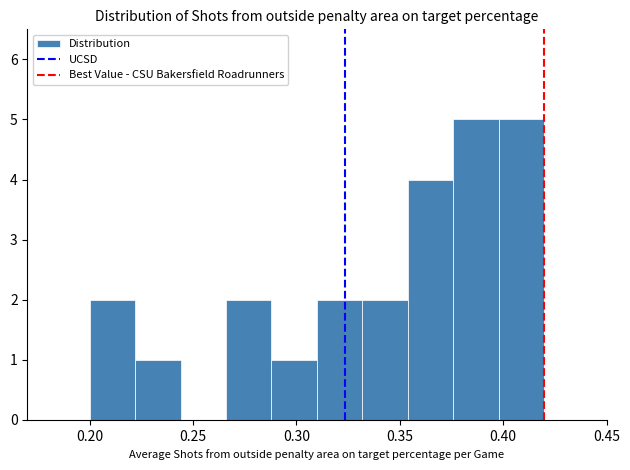

Reading left to right, list every bar in this chart as the range it spans on the x-axis followed by its height. Neither the bar edges nor the heights are printed on the chart, so give them approximately, as read against the axes.

0.200 to 0.222: 2
0.222 to 0.244: 1
0.244 to 0.266: 0
0.266 to 0.288: 2
0.288 to 0.310: 1
0.310 to 0.332: 2
0.332 to 0.354: 2
0.354 to 0.376: 4
0.376 to 0.398: 5
0.398 to 0.420: 5